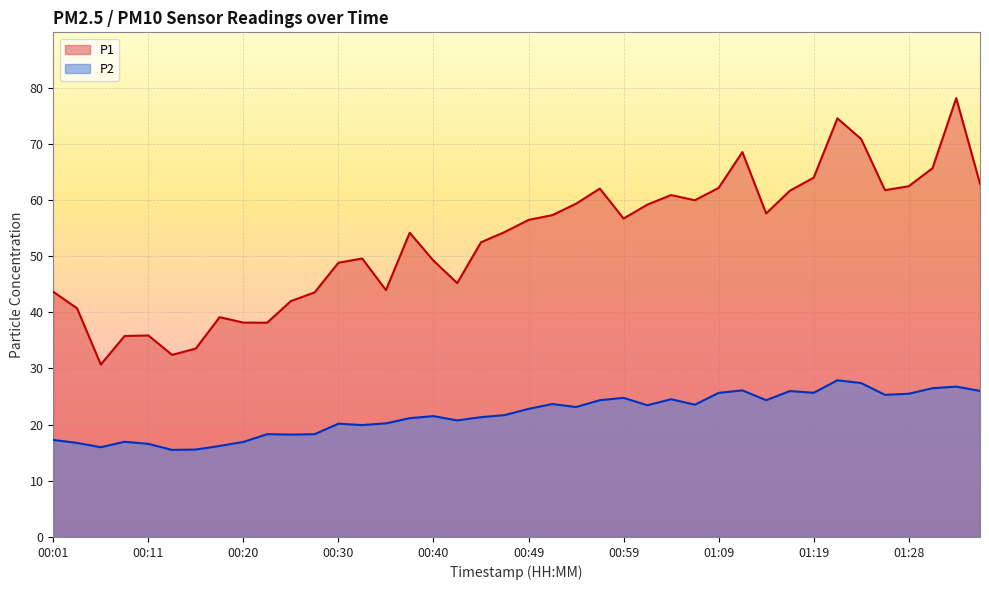

Where is the first local minimum for P2?

00:06